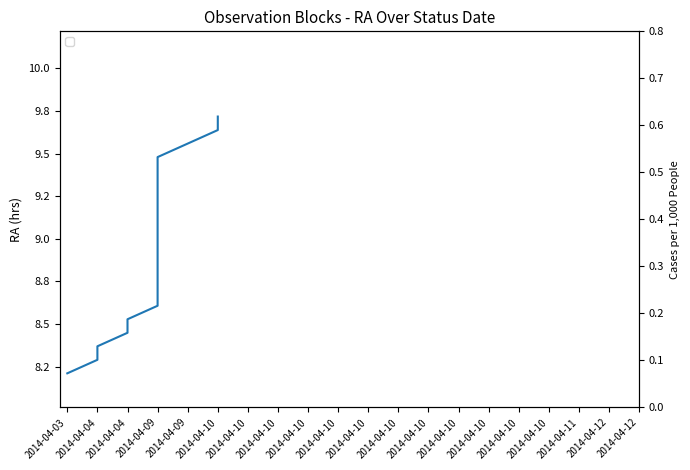

At which category does the chart reach its minimum across all series?

2014-04-03